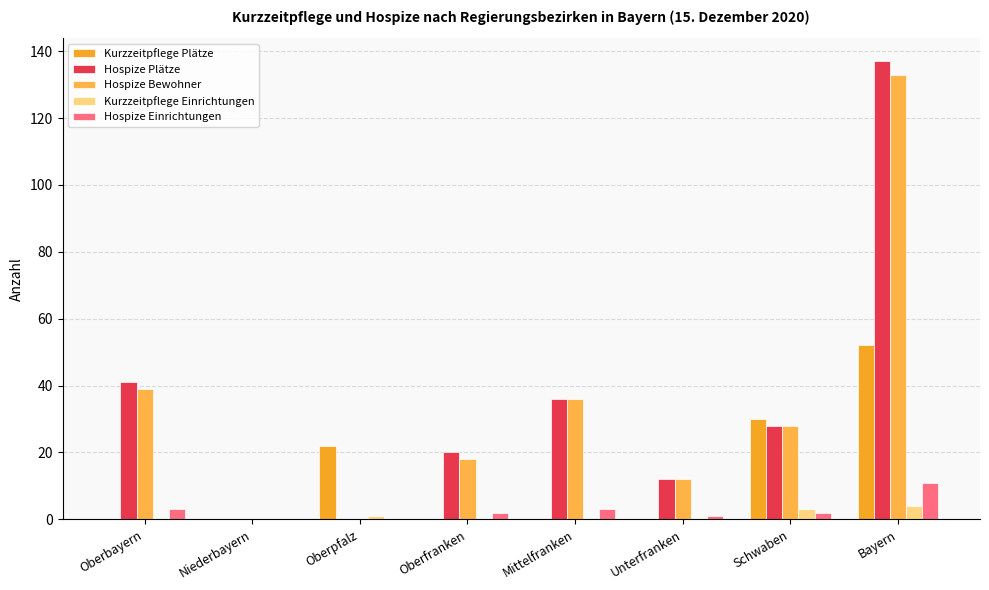

Does the chart contain stacked bars?

No